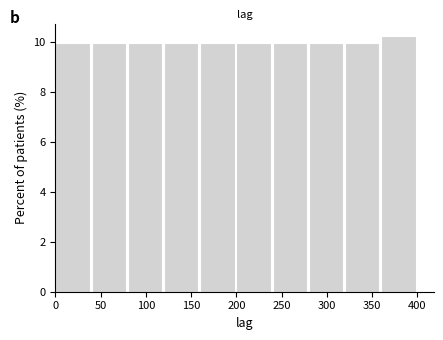

Over which range of the x-axis is the bar tallest?

360 to 400